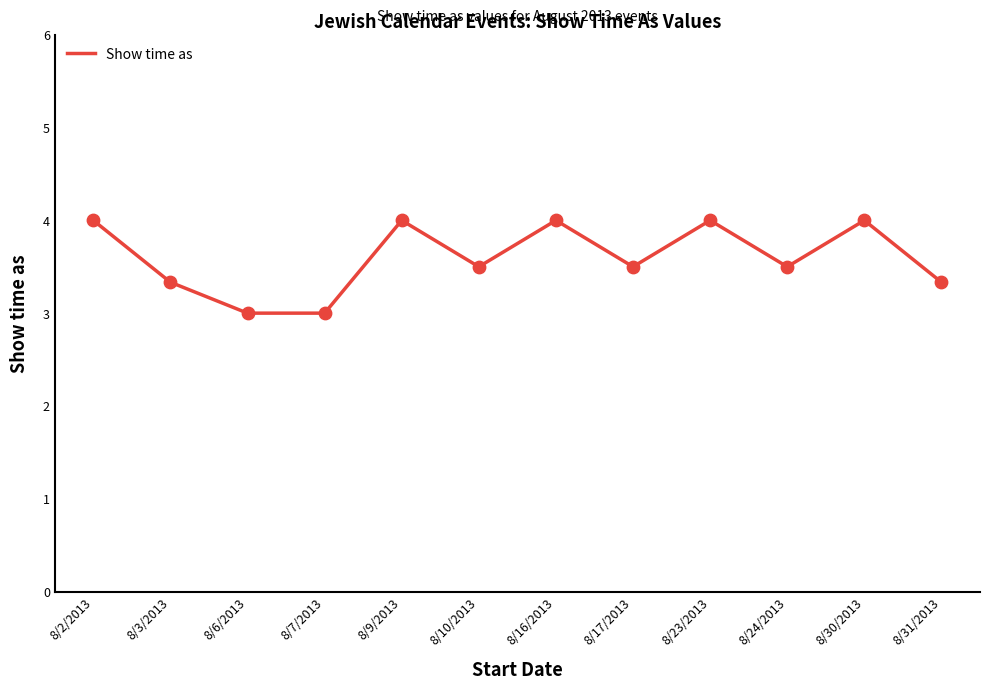

What is the change in value from 8/3/2013 to 8/10/2013?

+0.2